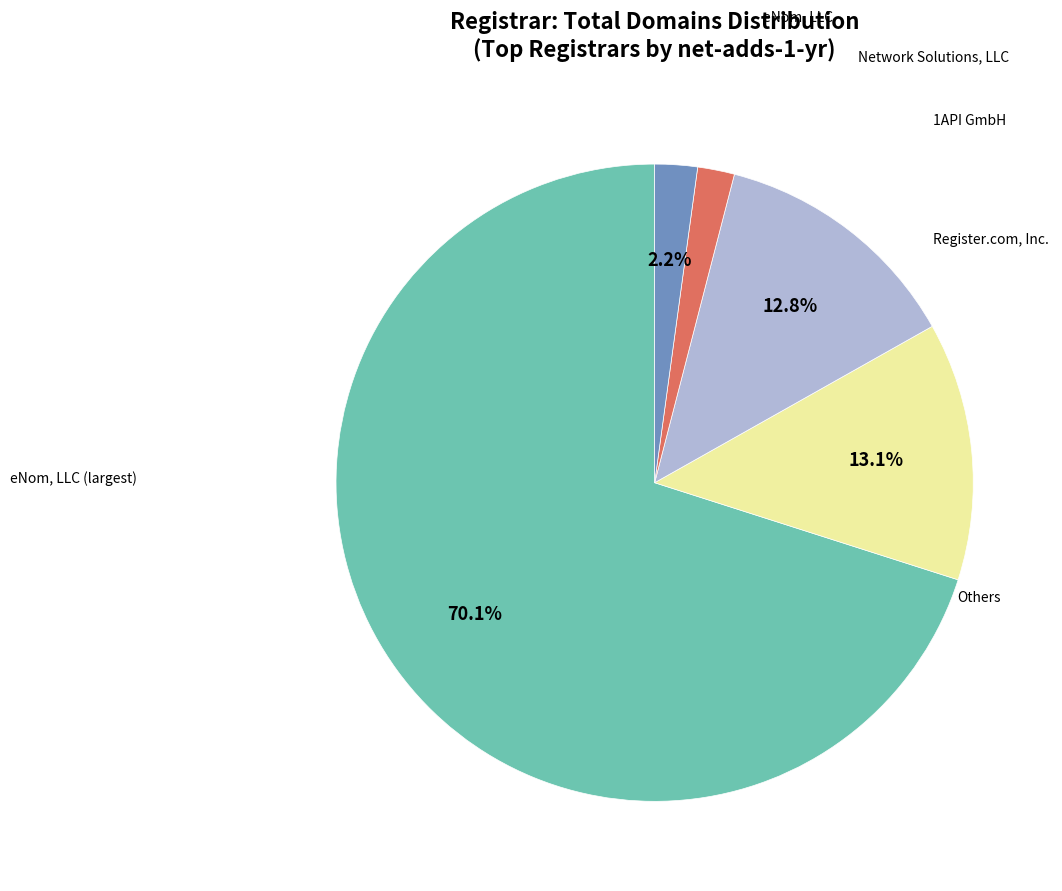

Is there a majority slice in this chart?

Yes